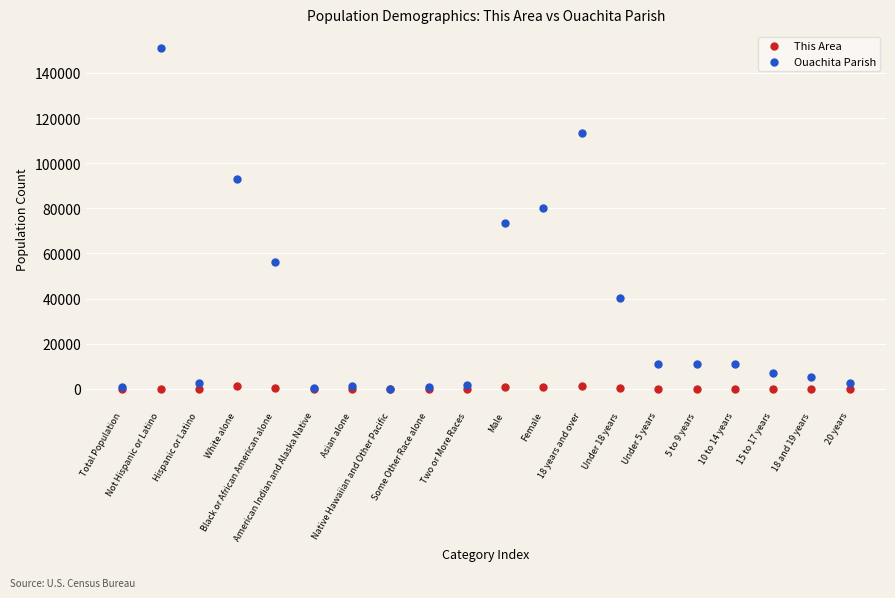

In the Ouachita Parish series, what Y value is closest to 75505?

73530